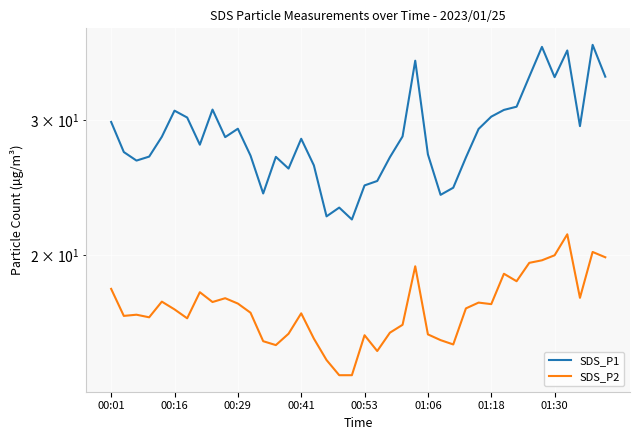

What is the value of the SDS_P1 point at the 19th from the left?

23.1